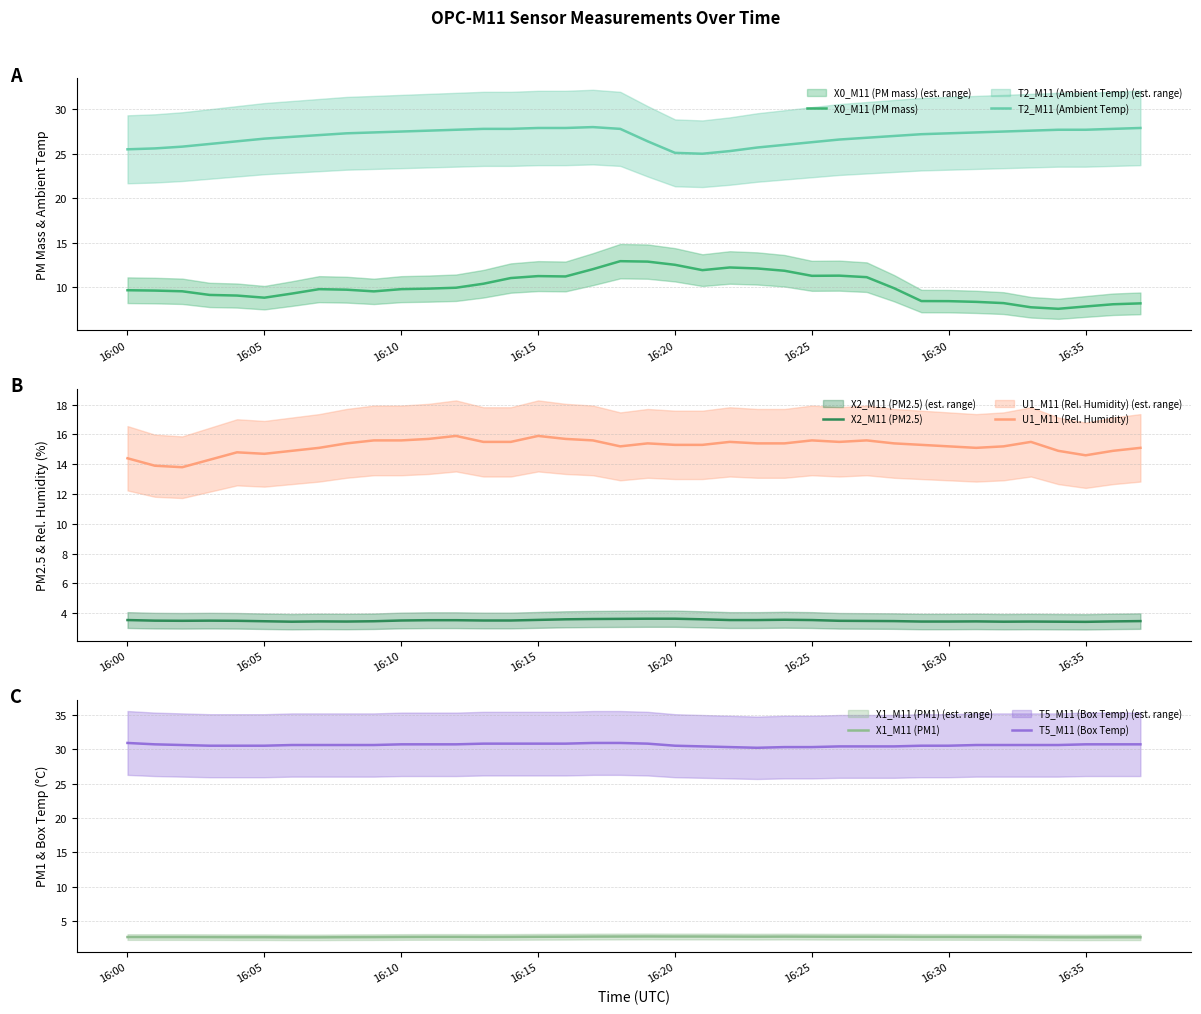

How many interior local peaks does the T2_M11 (Ambient Temp) series have?

1